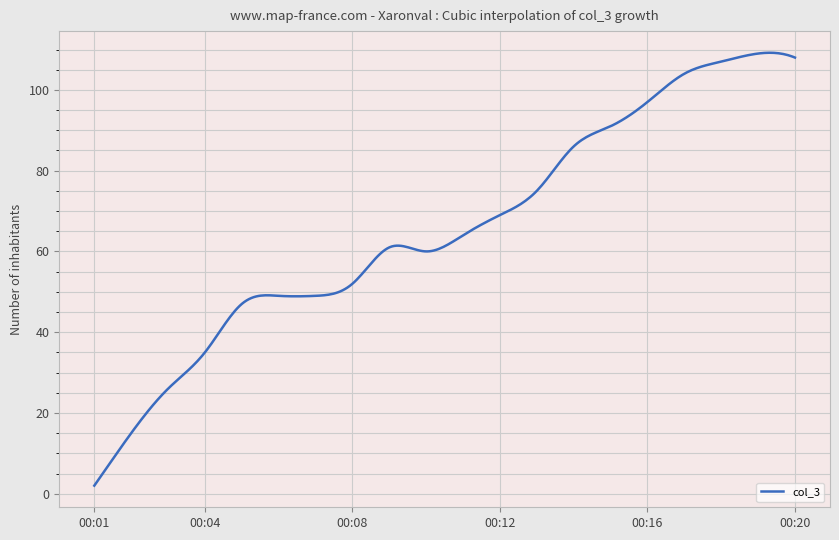

What is the maximum value shown in the chart?

109.2